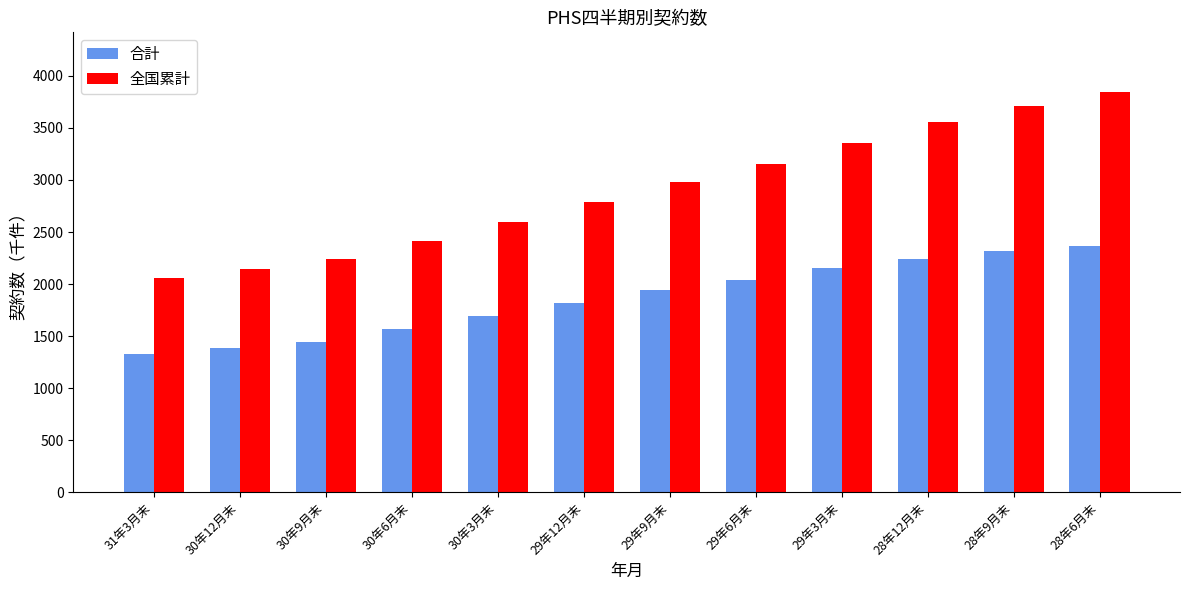

What is the difference between the highest and lowest values at 29年6月末?

1115